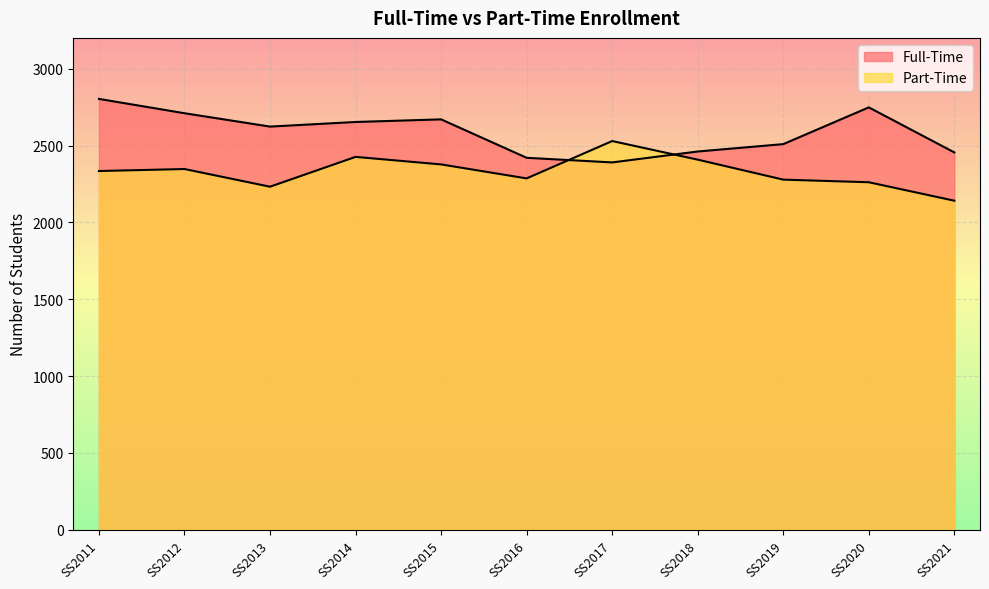

At how many categories does at least one series exceed 2226?

11